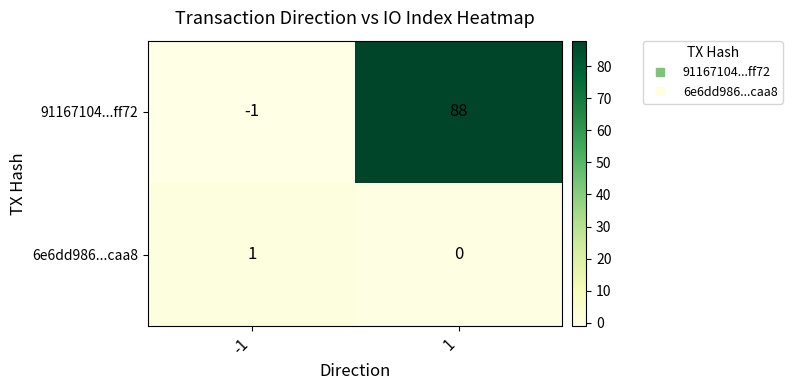

Reading right to left, transcribe all the data shown in this chart.

91167104...ff72: 1=88	-1=-1
6e6dd986...caa8: 1=0	-1=1